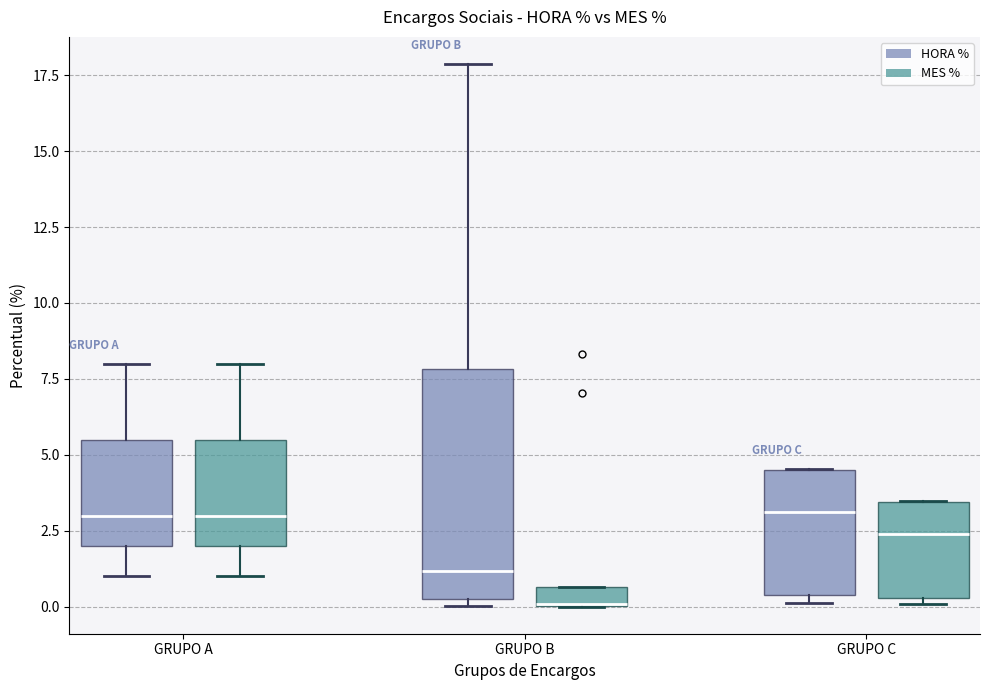

Comparing the boxes themselves (not the whiskers), which one is the tallest?

GRUPO B (HORA %)